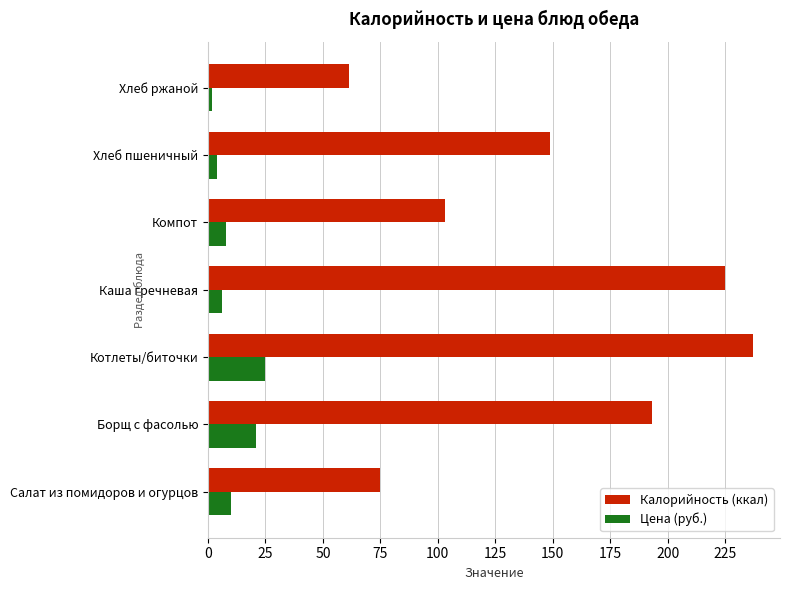

List the series in order of their overall mean, lowest first.

Цена (руб.), Калорийность (ккал)